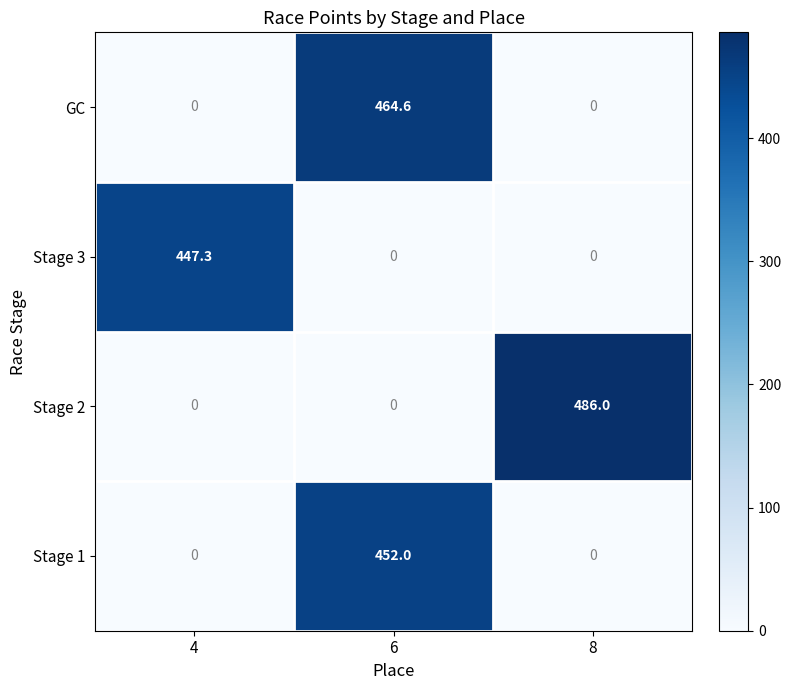

At how many categories does at least one series exceed 445?

3